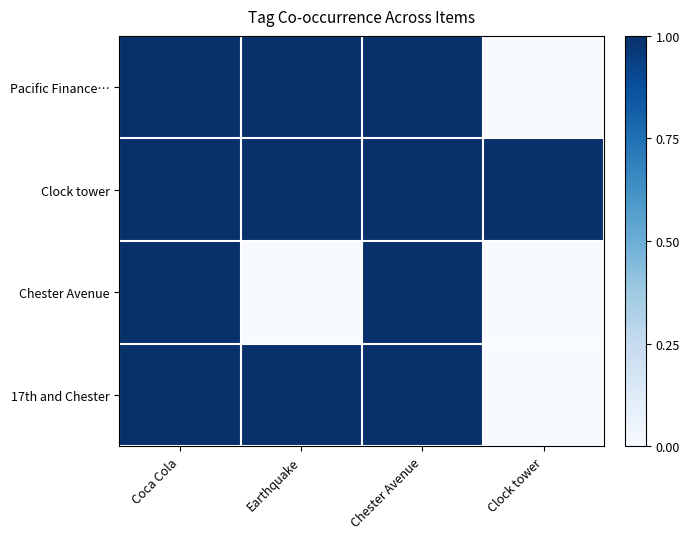

What is the total value across all series at Clock tower?

1